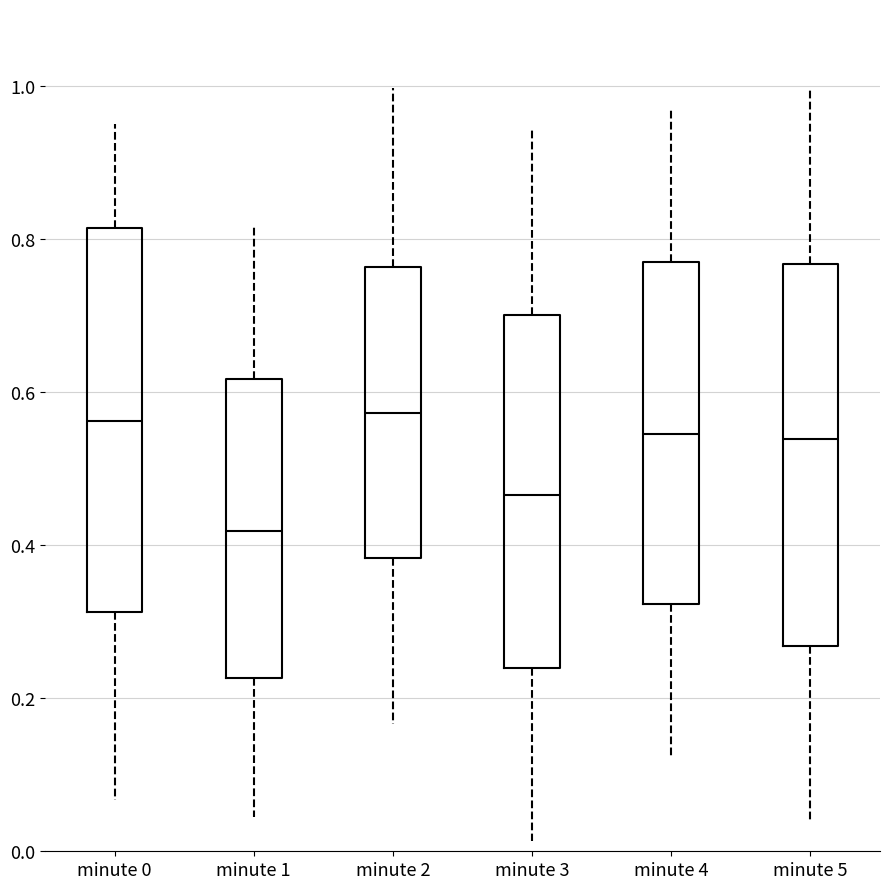

Reading left to right, read every box against the y-axis: the position of its median line, the range the box covers, and the ends of its whiskers. The values are not printed on the chart, so give them approximately, as read against the axis.

minute 0: median 0.56, box 0.32 to 0.82, whiskers 0.06 to 0.96
minute 1: median 0.42, box 0.22 to 0.62, whiskers 0.04 to 0.82
minute 2: median 0.58, box 0.38 to 0.76, whiskers 0.16 to 1.00
minute 3: median 0.46, box 0.24 to 0.70, whiskers 0.02 to 0.94
minute 4: median 0.54, box 0.32 to 0.76, whiskers 0.12 to 0.98
minute 5: median 0.54, box 0.26 to 0.76, whiskers 0.04 to 1.00